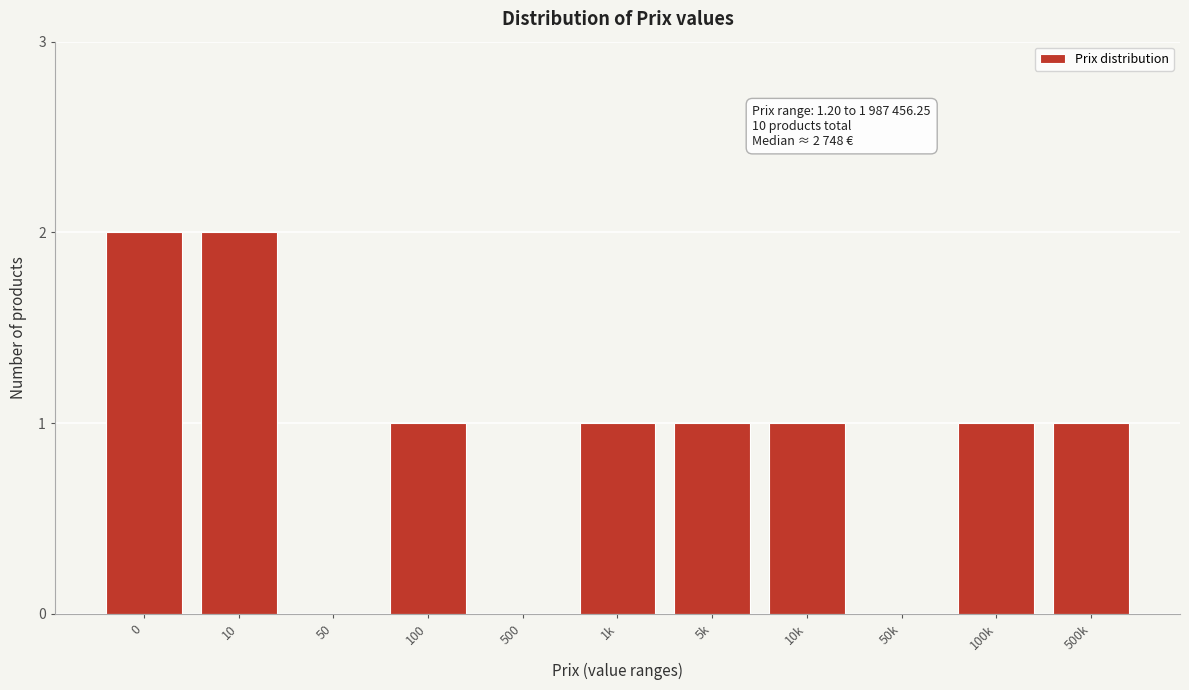

Reading left to right, list all the values displayed in this chart.

0=2	10=2	50=0	100=1	500=0	1k=1	5k=1	10k=1	50k=0	100k=1	500k=1